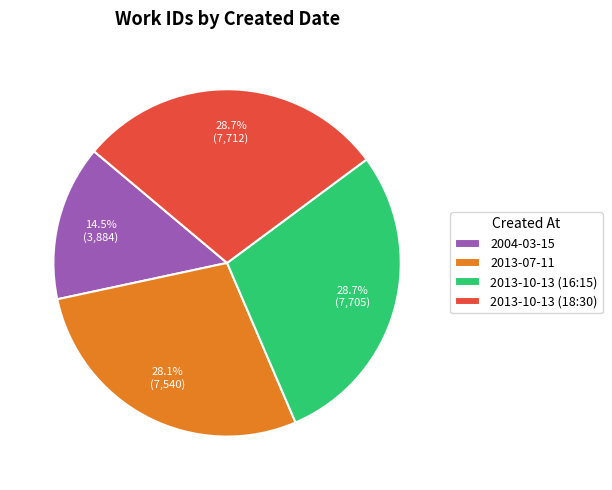

Between 2013-10-13 (16:15) and 2004-03-15, which is larger?

2013-10-13 (16:15)